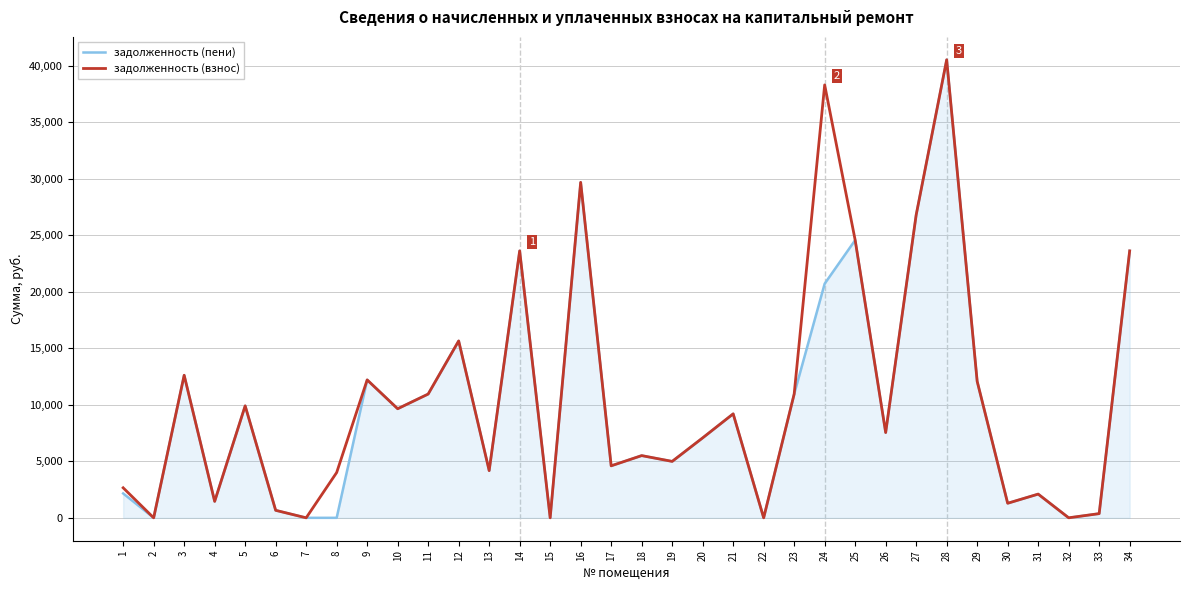

At which category does задолженность (взнос) reach its first local peak?

3